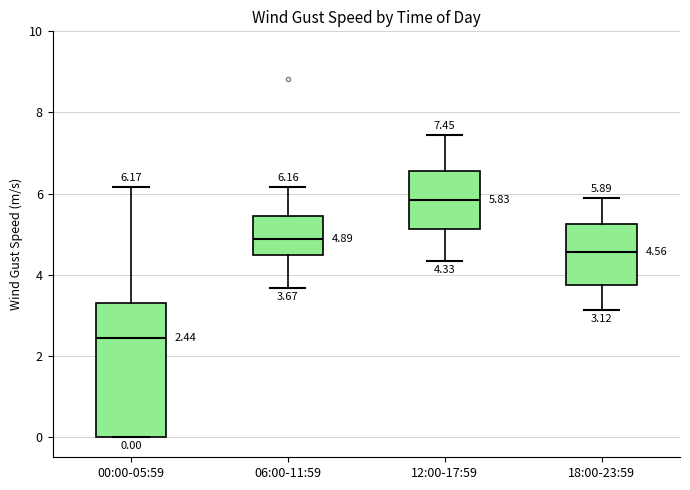

Which box is the tallest, from its lower edge to its upper edge?

00:00-05:59